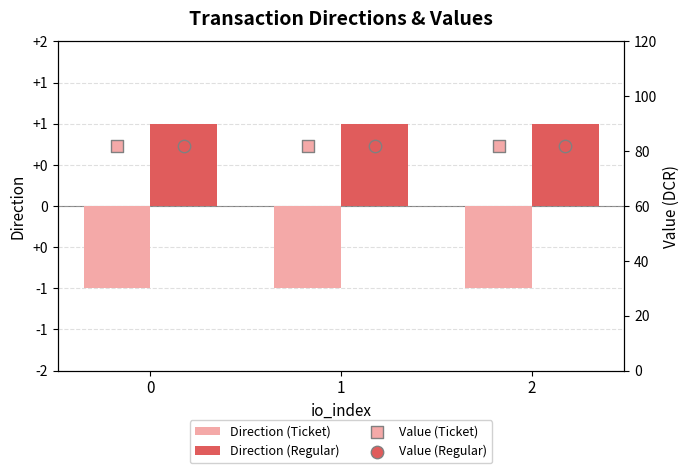

Which series reaches the maximum Y coordinate?

Value (Ticket)